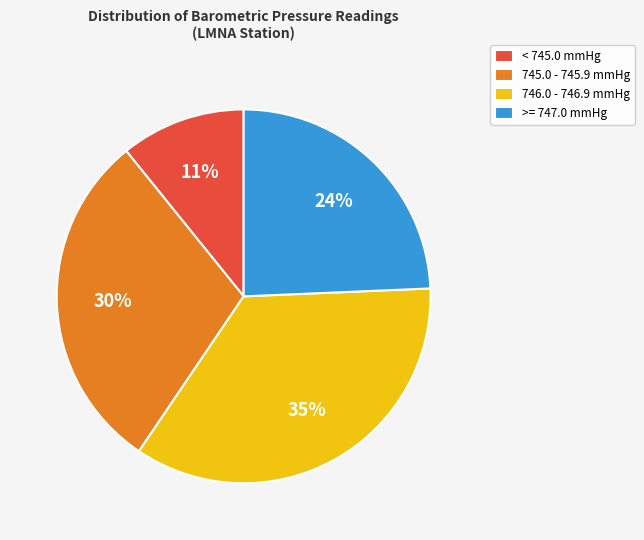

Combined, do 745.0 - 745.9 mmHg and < 745.0 mmHg account for over 50%?

No